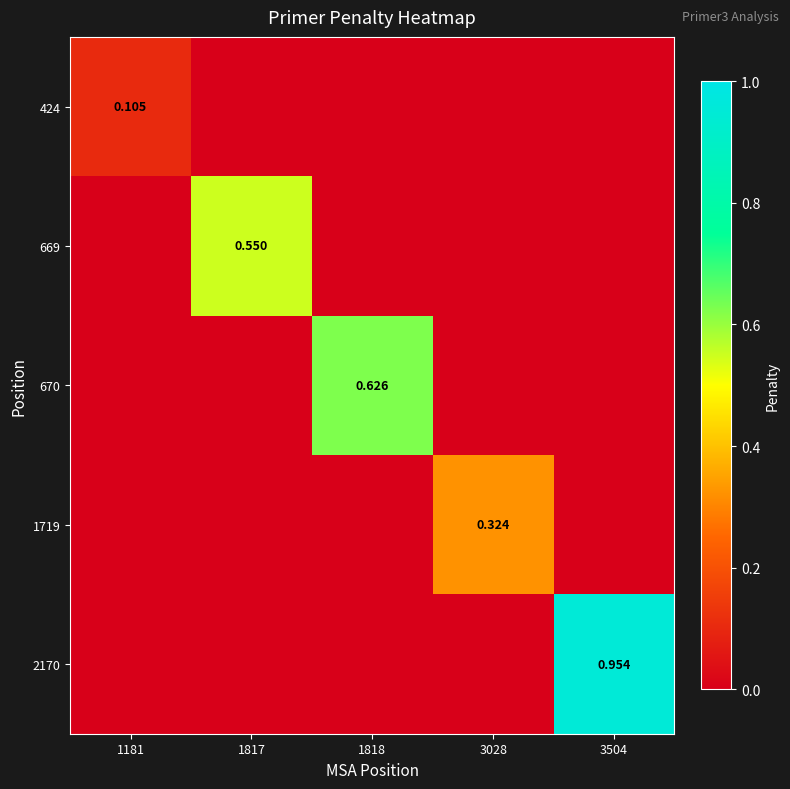

What is the total value across all series at 1181?

0.1